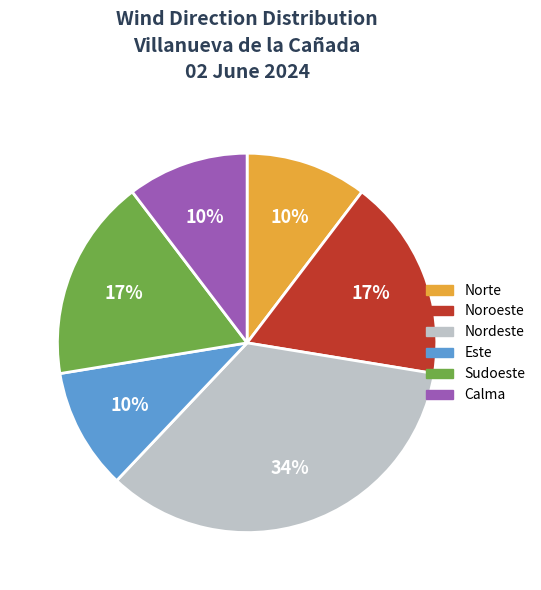

Is there a majority slice in this chart?

No